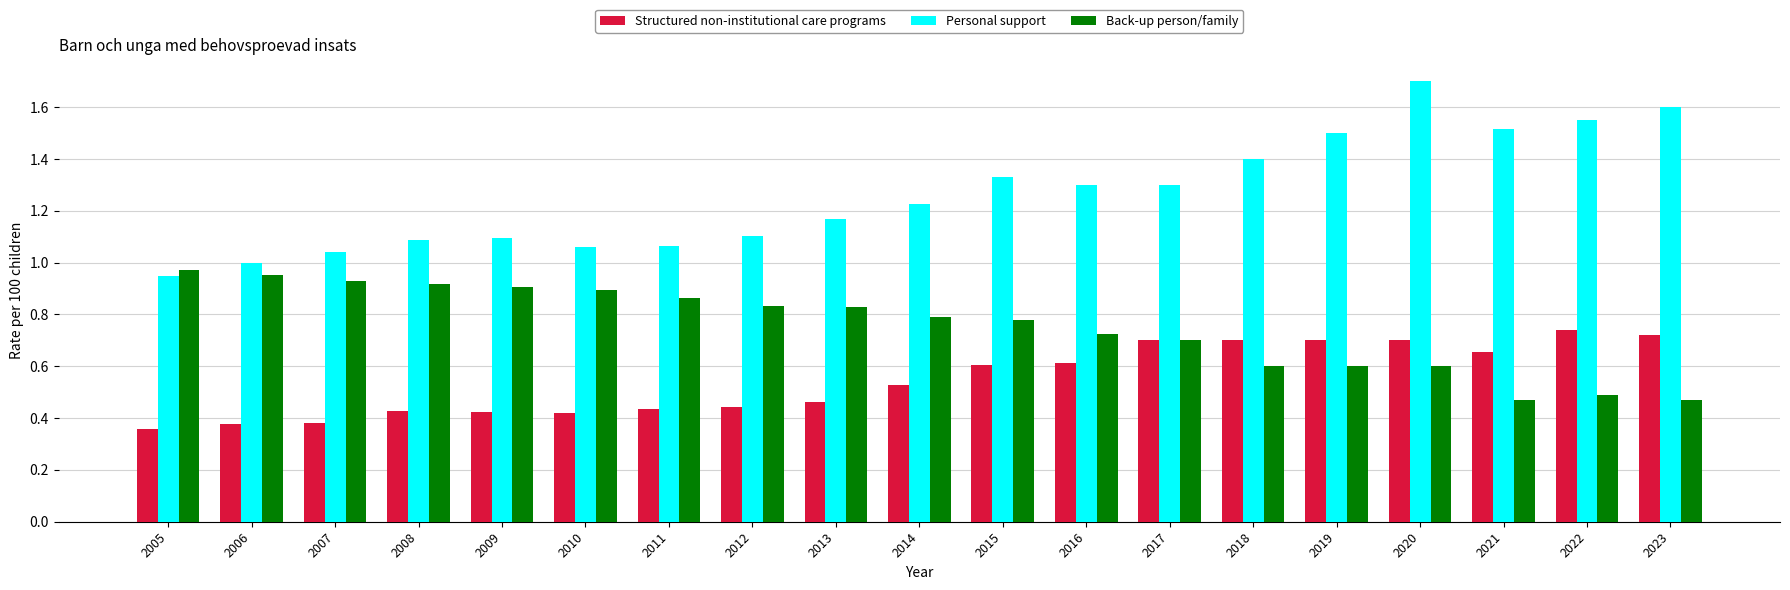

What is the spread (max minus min) of values at 2011?

0.6